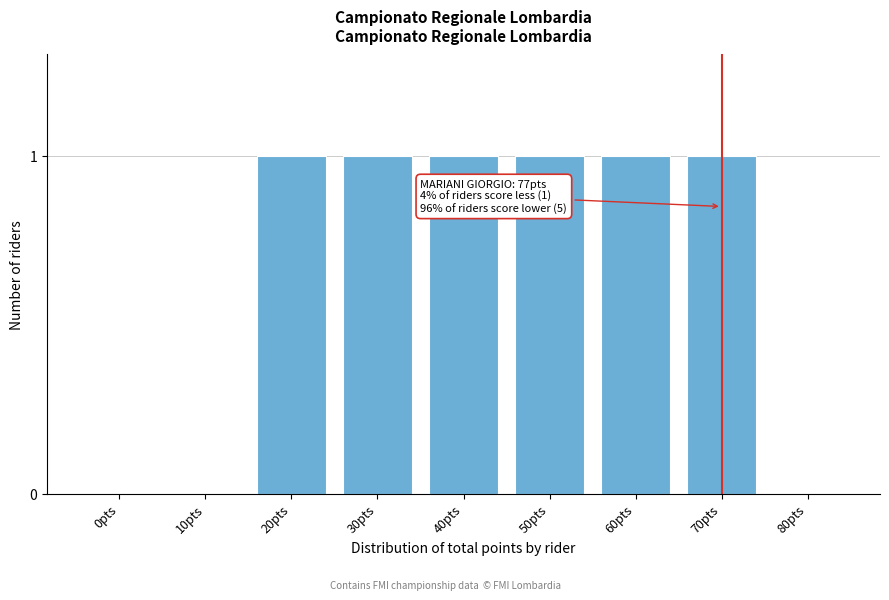

Reading left to right, transcribe all the data shown in this chart.

0pts=0	10pts=0	20pts=1	30pts=1	40pts=1	50pts=1	60pts=1	70pts=1	80pts=0